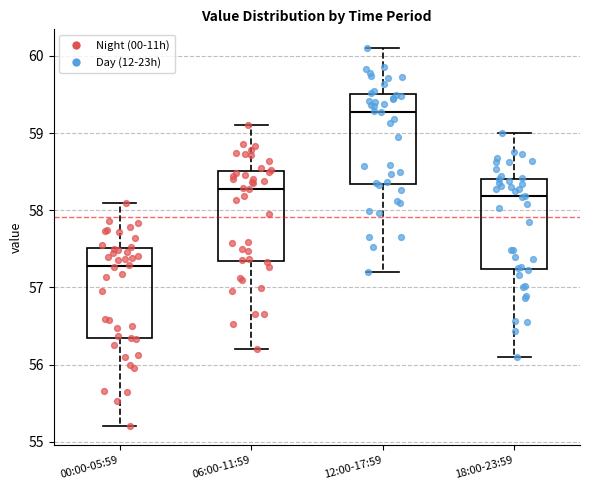

Where does the upper whisker of the box for 00:00-05:59 end on the y-axis? The values are not printed on the chart, so give them approximately, as read against the axis.

58.1